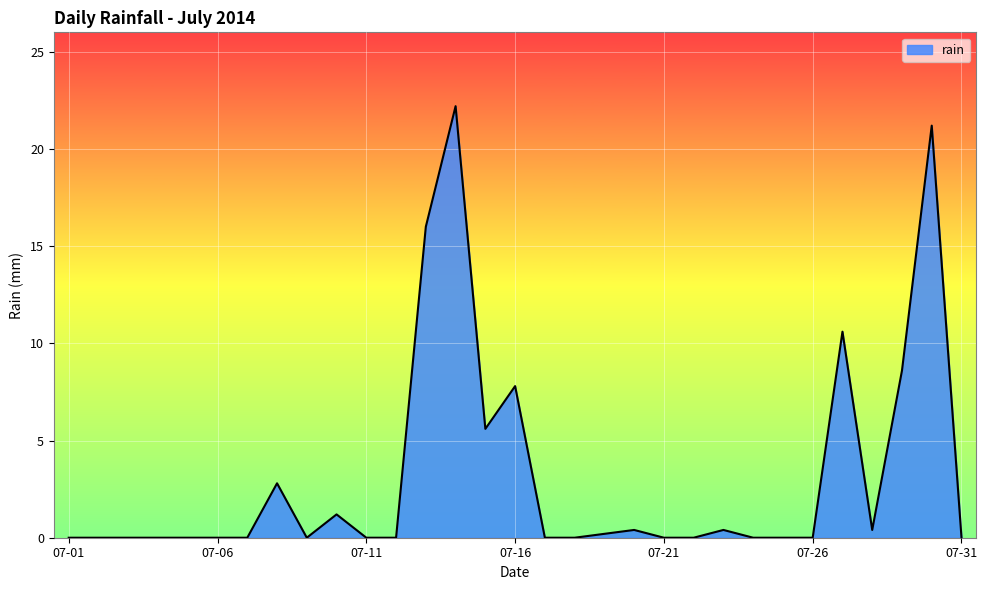

What is the greatest value displayed?

22.2